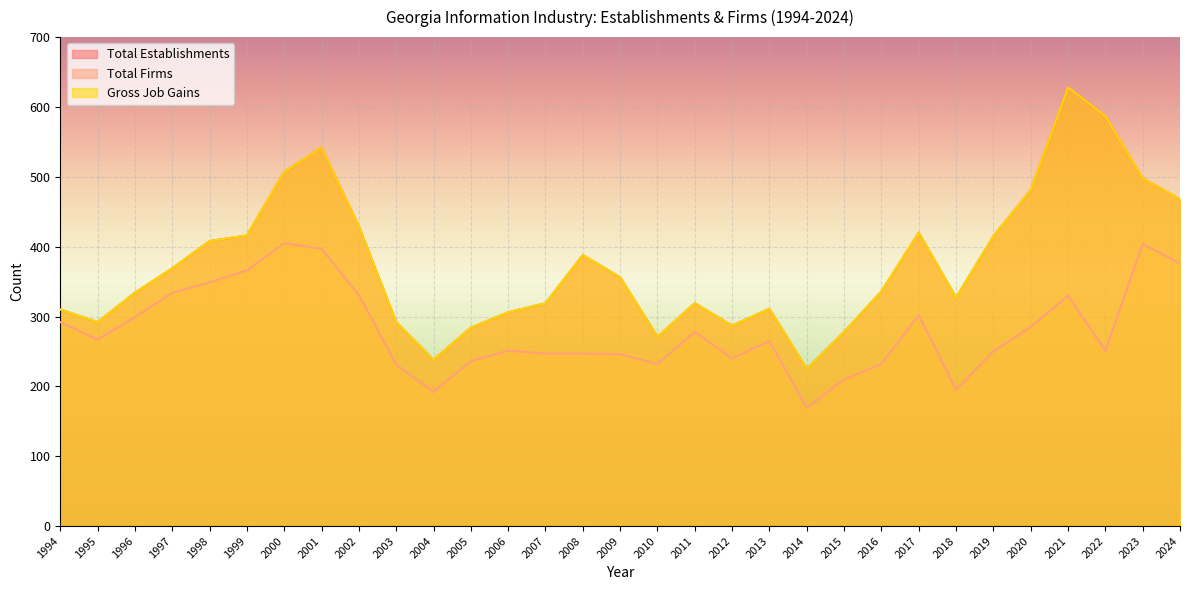

Between 2016 and 2024, which series saw the biggest shift?

Total Firms